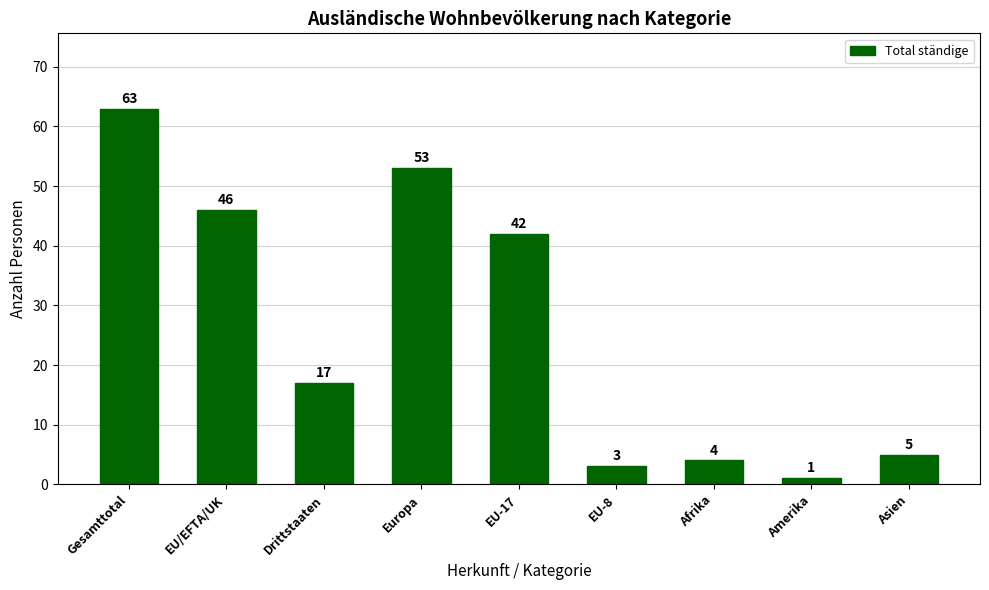

Where does the data first go above 17?

Gesamttotal